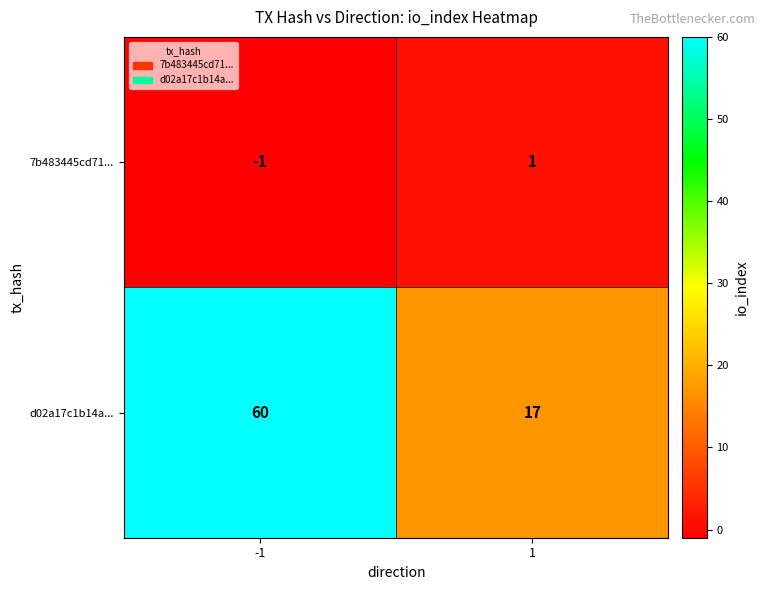

Which series has the largest total across all categories?

d02a17c1b14a...